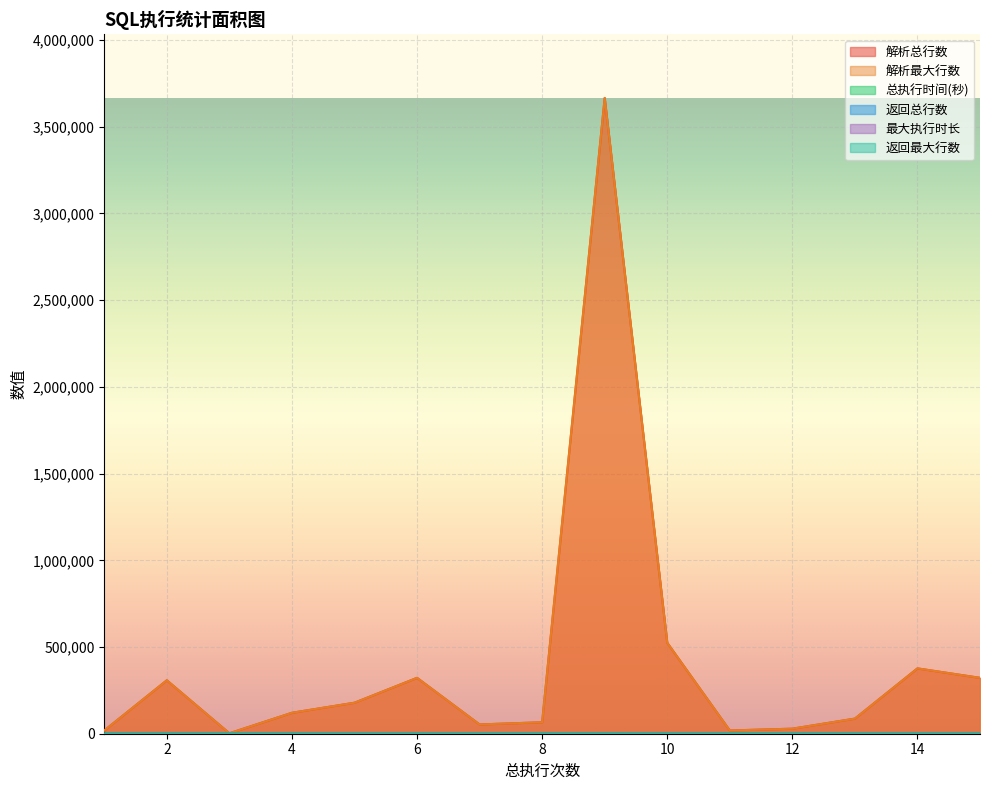

True or false: 返回总行数 and 总执行时间(秒) cross at least once.

True